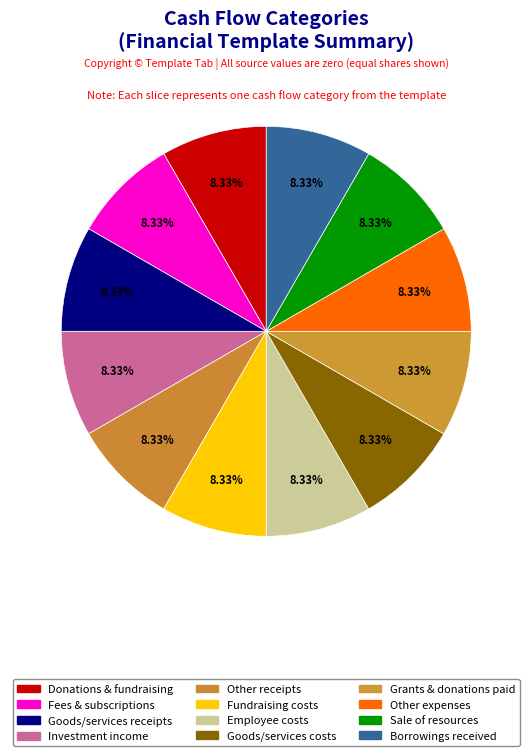

How many slices are in this pie chart?

12